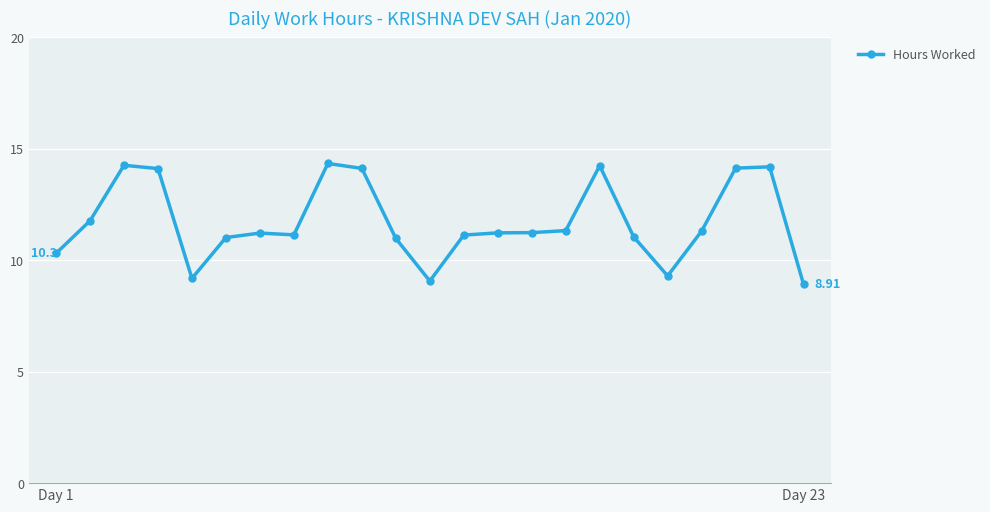

True or false: there are more than 1 points higher than both neighbors.

True